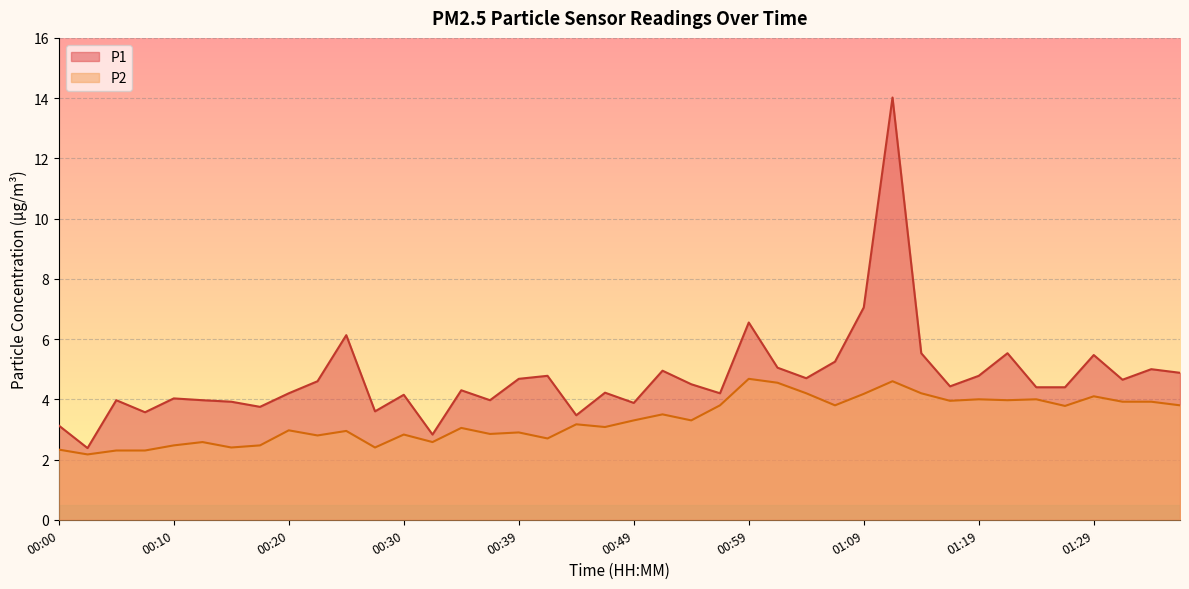

How many data points in P1 are above 4?

28